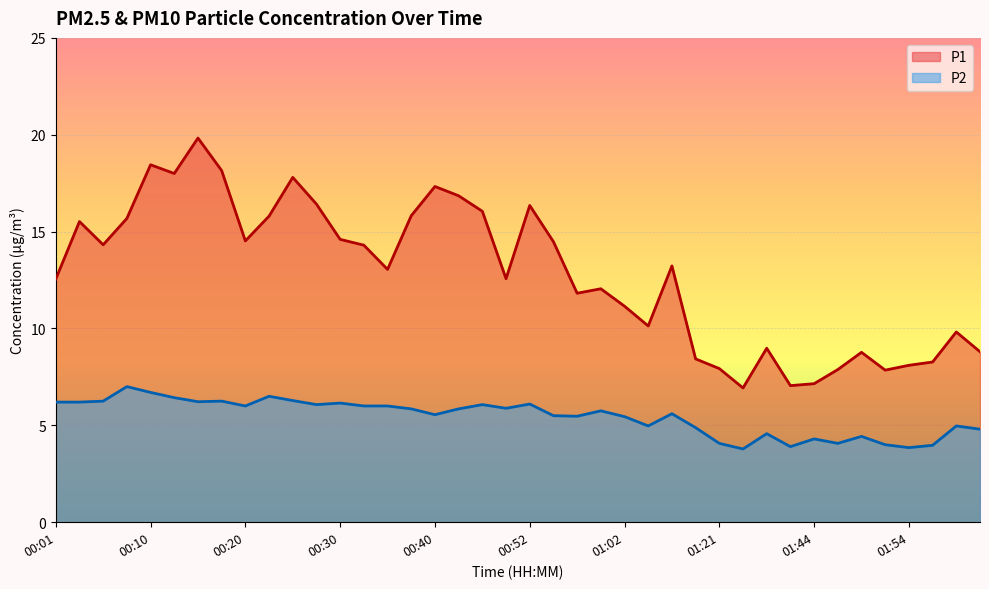

How many lines are shown in the chart?

2